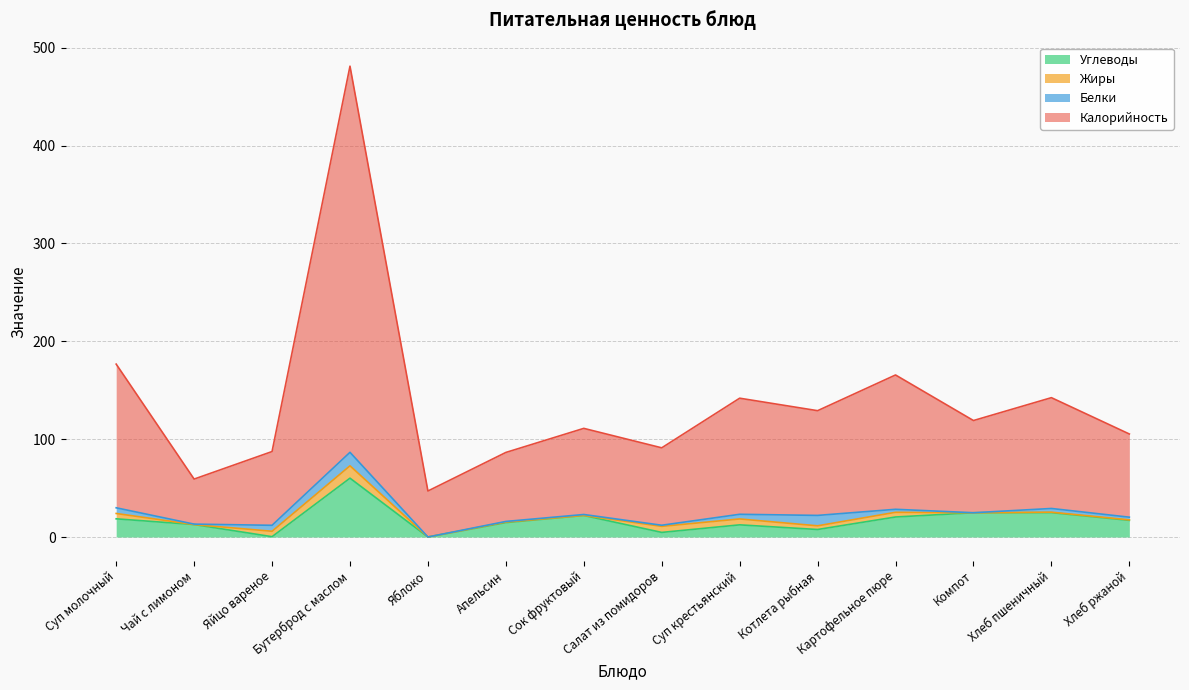

What is the difference between the highest and lowest values at Апельсин?

71.7